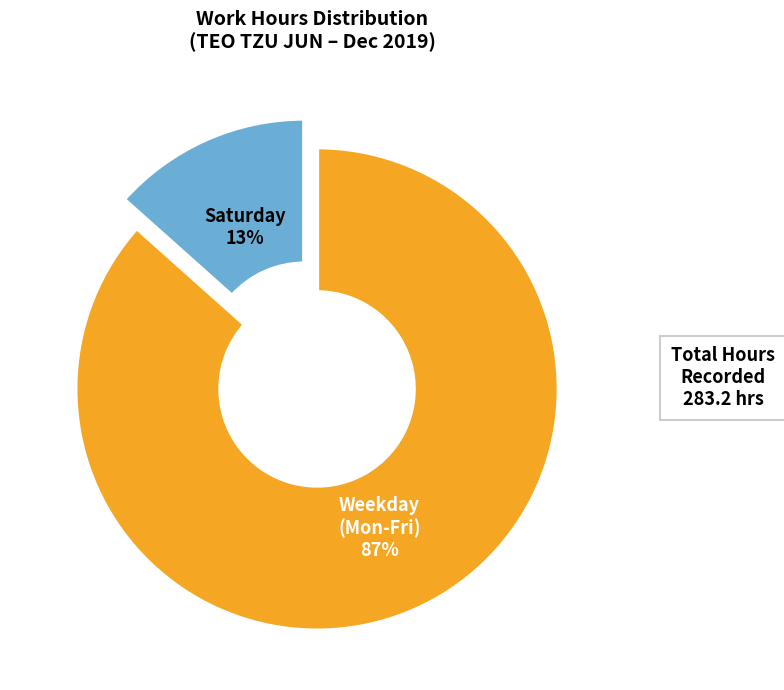

To the nearest percent, what is the average slice percentage?

50%